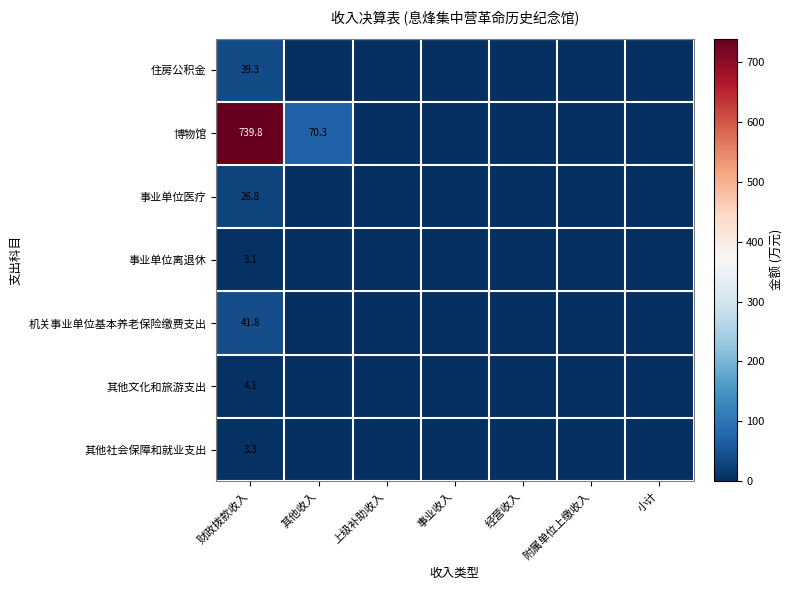

What is the difference between the highest and lowest values at 财政拨款收入?

736.7